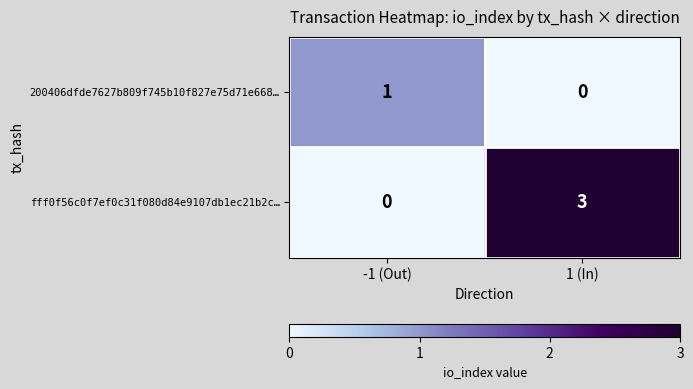

What is the difference between the maximum and minimum values in the fff0f56c0f7ef0c31f080d84e9107db1ec21b2c… series?

3